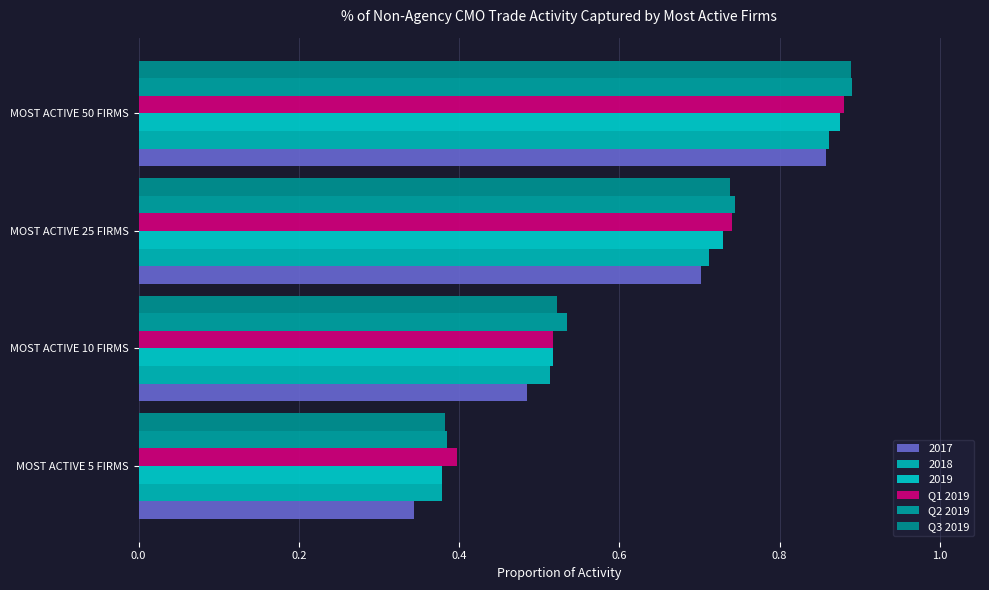

How many series are shown in this chart?

6